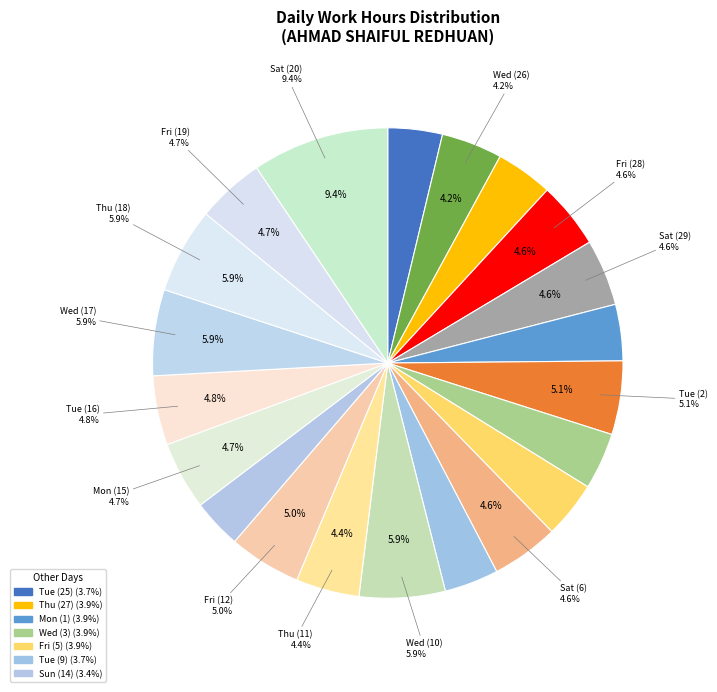

Which category has the smallest portion of the pie?

Sun (14)